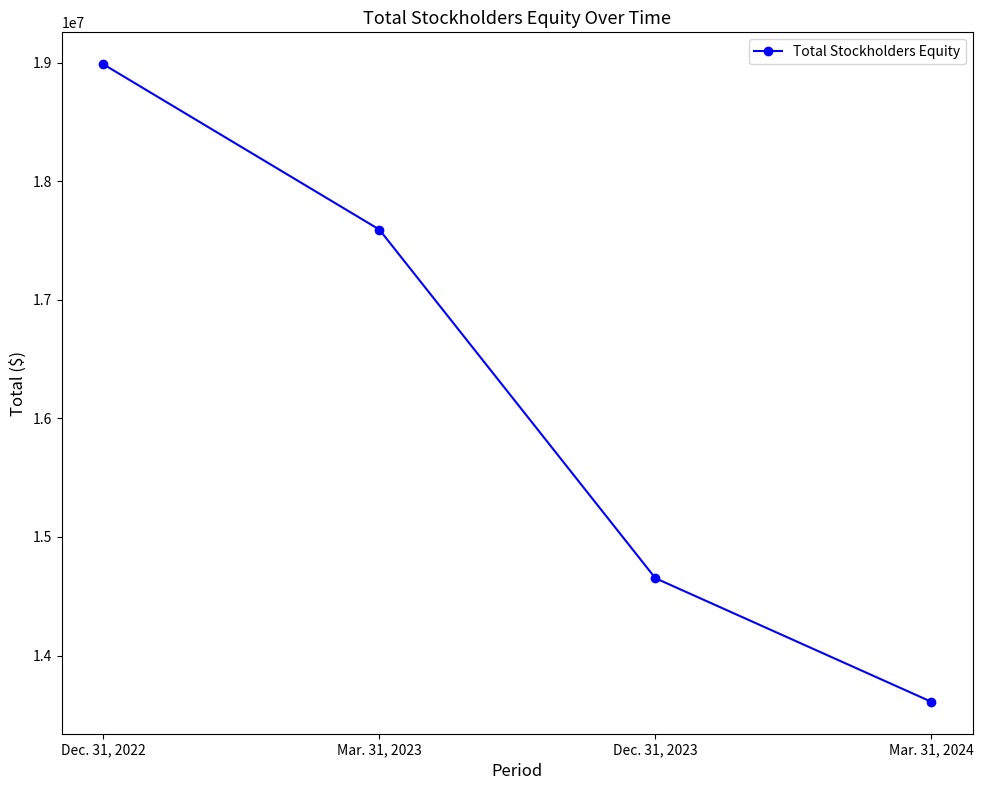

Rank the categories by value from lowest to highest.

Mar. 31, 2024, Dec. 31, 2023, Mar. 31, 2023, Dec. 31, 2022